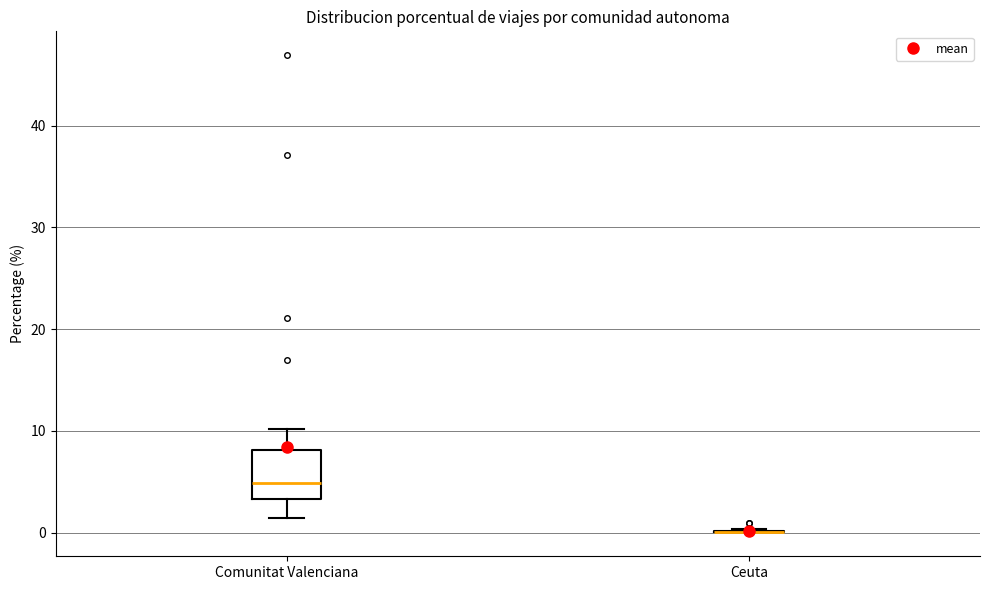

Reading left to right, transcribe this box plot: for each box, give where its median line is, the range the box spans, and where its two whiskers end, as read against the y-axis. The values are not printed on the chart, so give them approximately, as read against the axis.

Comunitat Valenciana: median 5, box 3 to 8, whiskers 1 to 10
Ceuta: box collapsed to a line at 0, whiskers 0 to 0